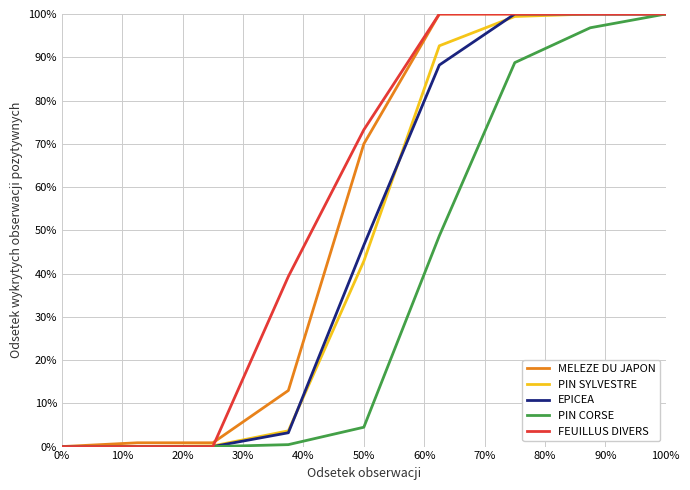

What is the maximum value for MELEZE DU JAPON?

100.0